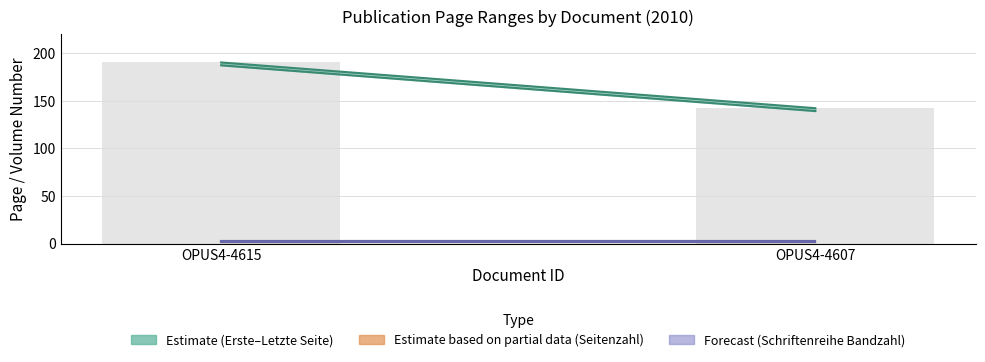

Which category has the lowest value across all series?

OPUS4-4607